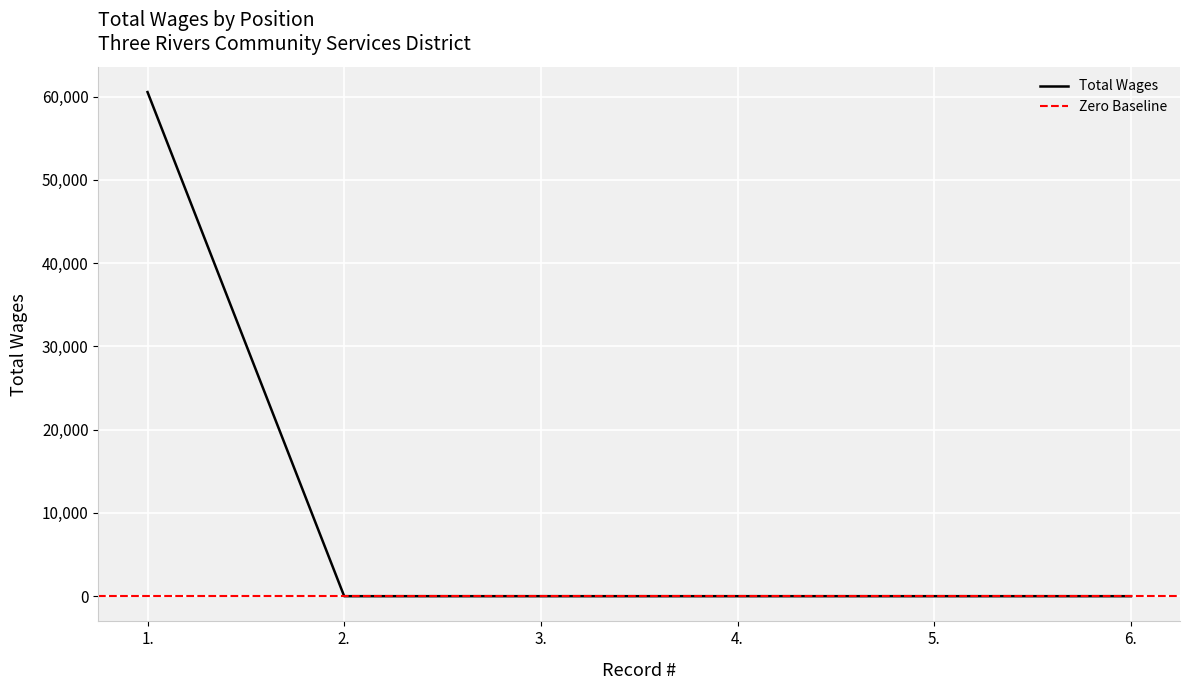

Count the number of data series in this chart.

1